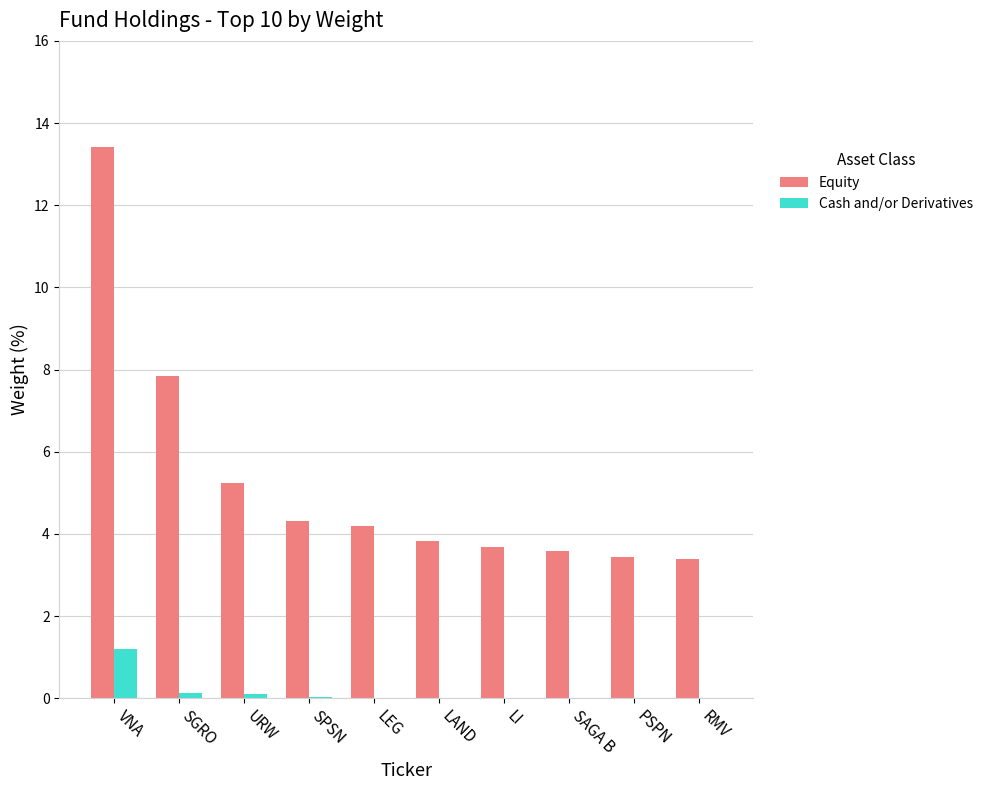

Which series has the widest spread of values?

Equity